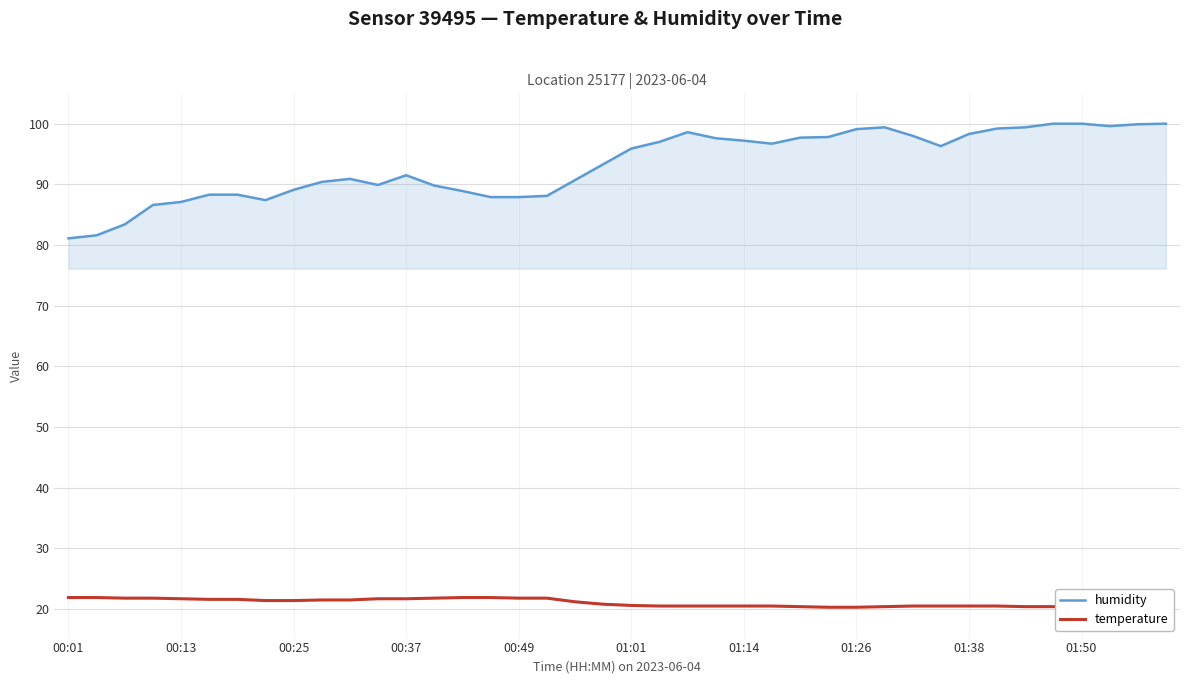

How many values in the humidity series exceed 95?

20